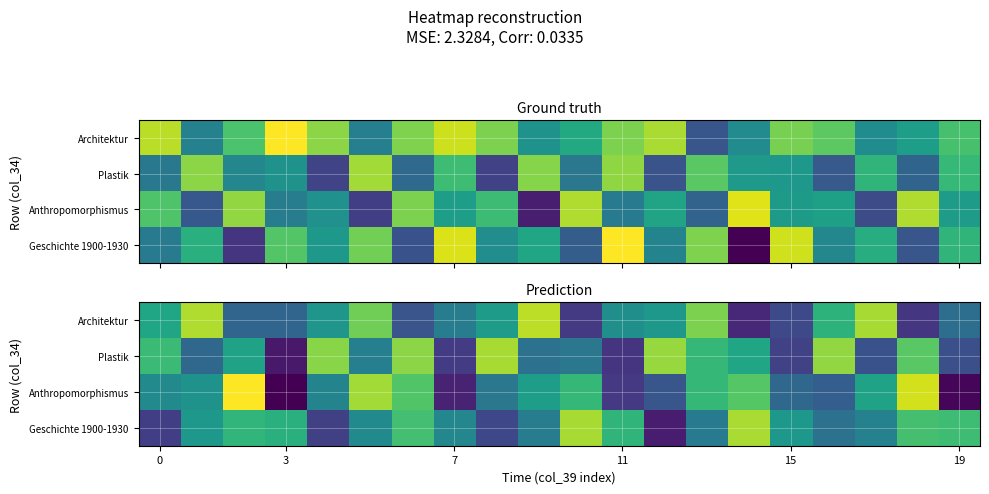

What is the maximum value shown in the chart?

8182.7